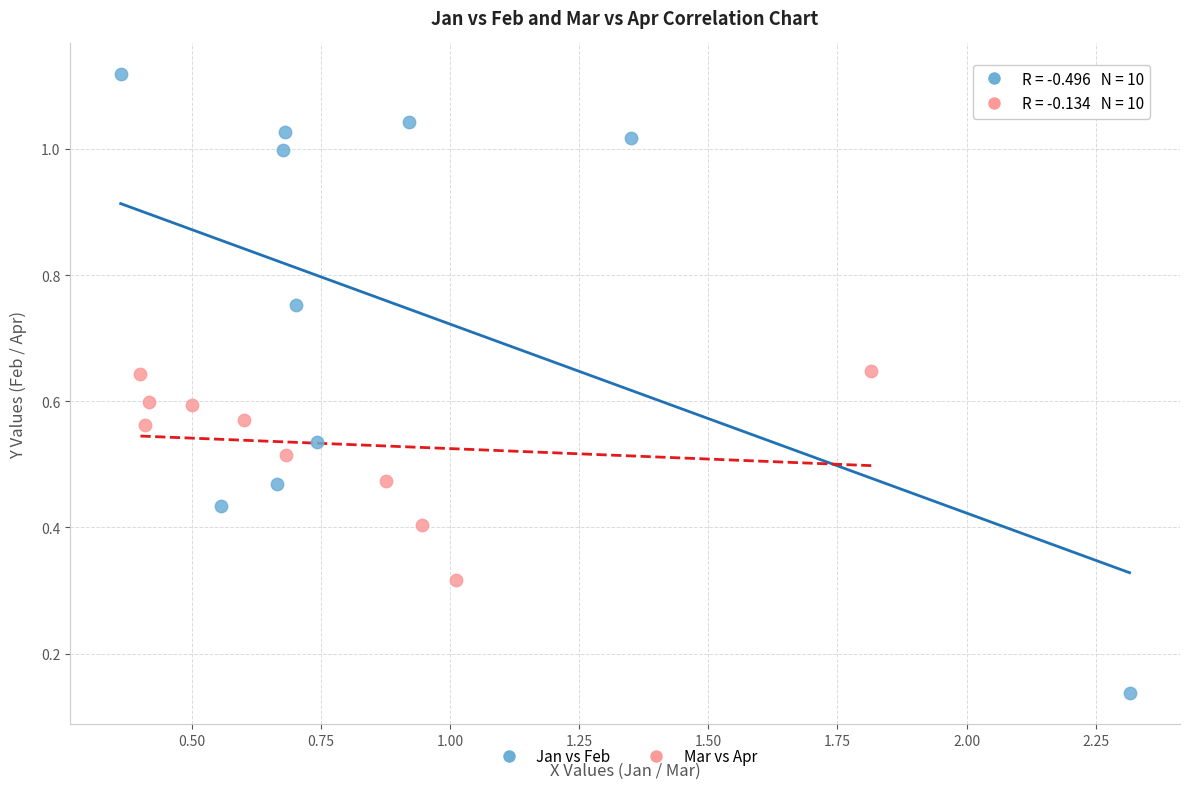

Which series reaches the minimum Y coordinate?

Jan vs Feb